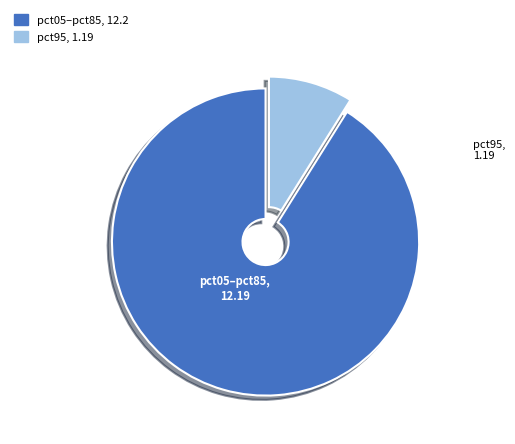

Is there any slice that represents more than half of the pie?

Yes